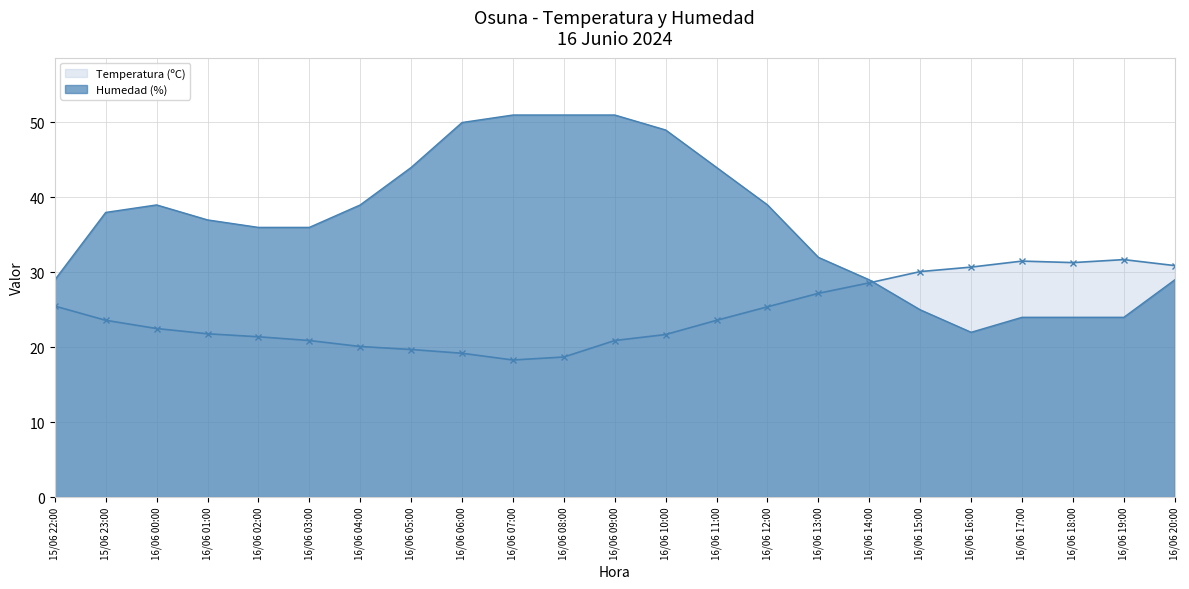

The Humedad (%) series shows 39.0 at 16/06 04:00. True or false?

True